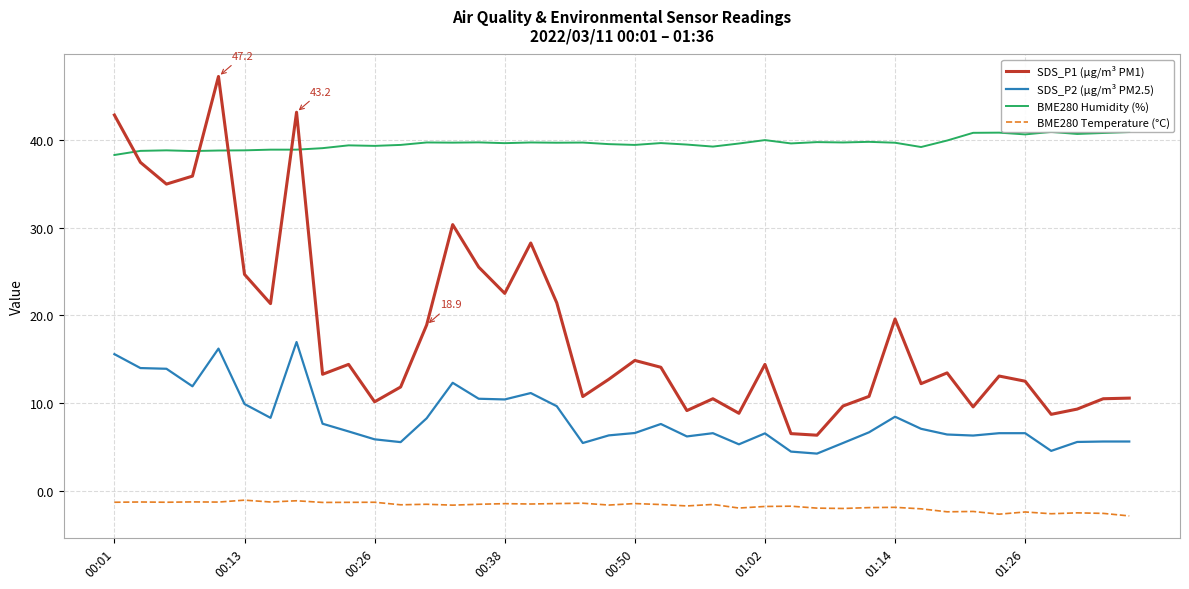

What are all the series names shown in the legend?

SDS_P1 (µg/m³ PM1), SDS_P2 (µg/m³ PM2.5), BME280 Humidity (%), BME280 Temperature (°C)